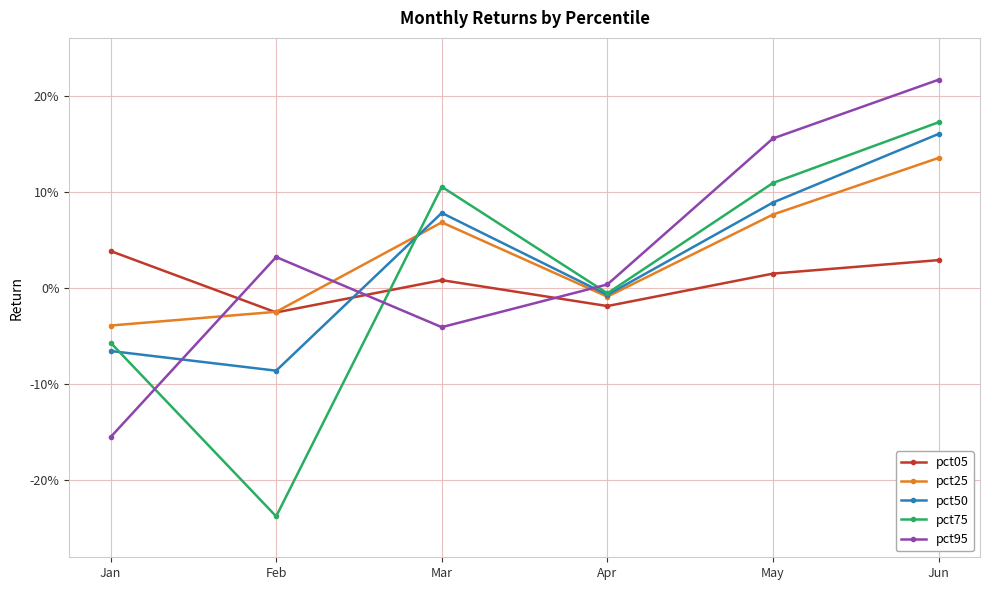

Rank the categories by pct25 value from highest to lowest.

Jun, May, Mar, Apr, Feb, Jan